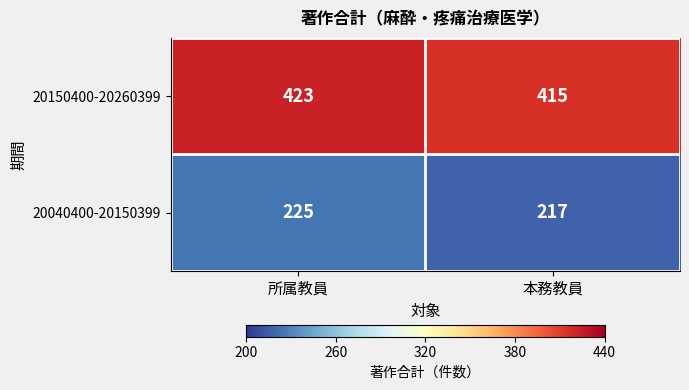

Which category has the highest value across all series?

所属教員